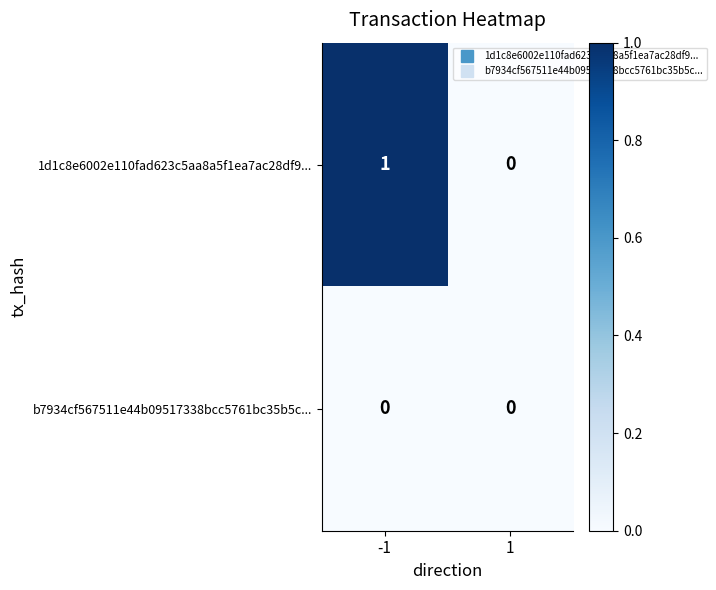

Which series has the largest total across all categories?

1d1c8e6002e110fad623c5aa8a5f1ea7ac28df9...